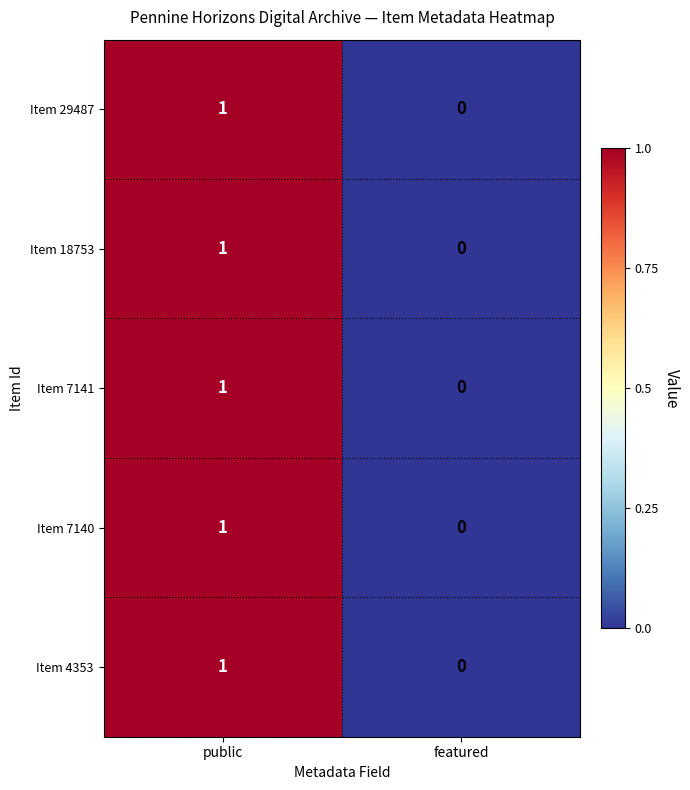

Count the number of categories in the chart.

2